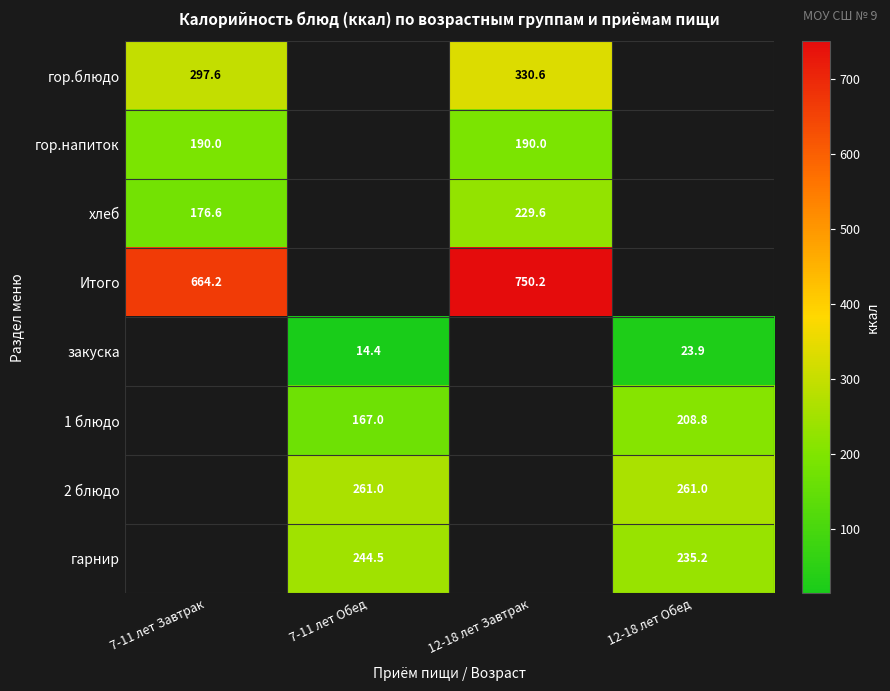

The value of 1 блюдо at 12-18 лет Обед is 98.5. True or false?

False